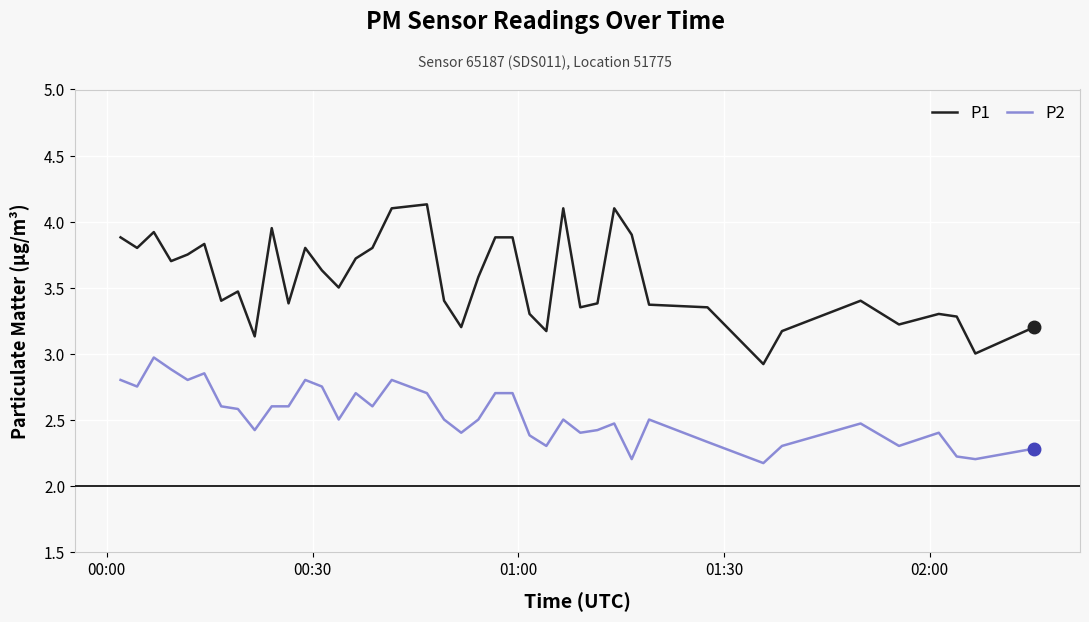

List the series in order of their peak value, highest first.

P1, P2